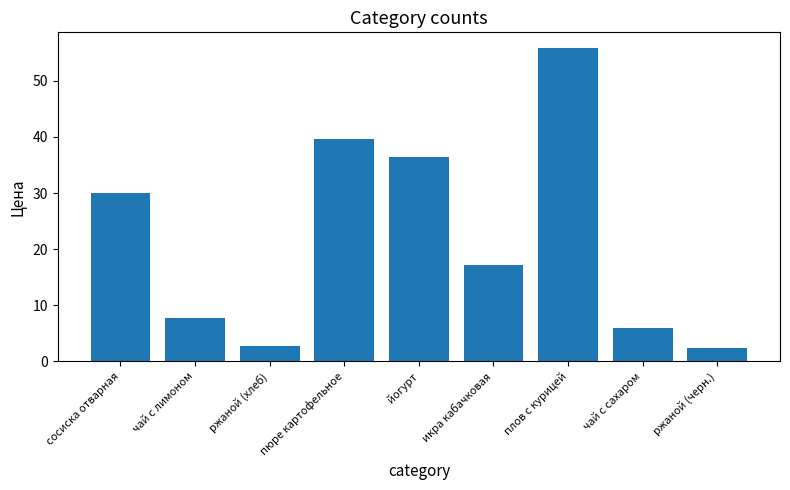

Rank the categories by value from highest to lowest.

плов с курицей, пюре картофельное, йогурт, сосиска отварная, икра кабачковая, чай с лимоном, чай с сахаром, ржаной (хлеб), ржаной (черн.)